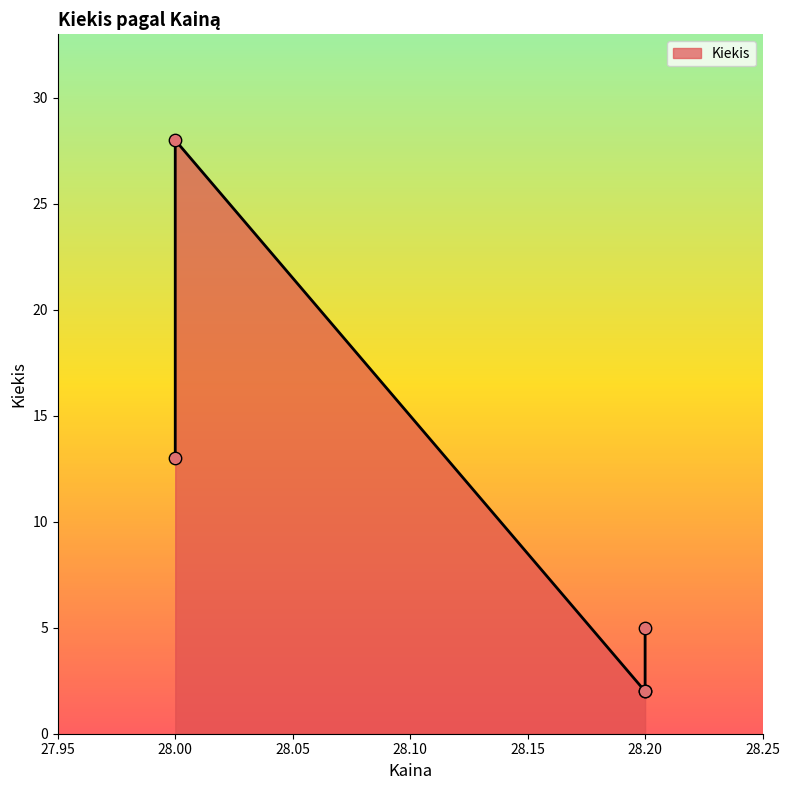

What is the ratio of the value at 28.0 to the value at 28.2?

5.6